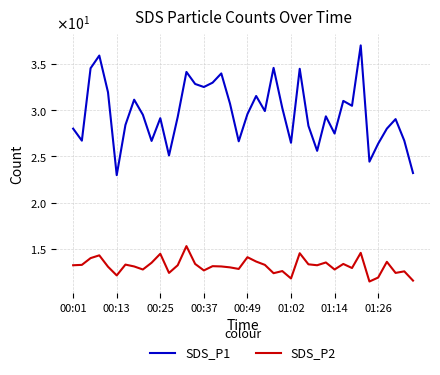

What are all the series names shown in the legend?

SDS_P1, SDS_P2